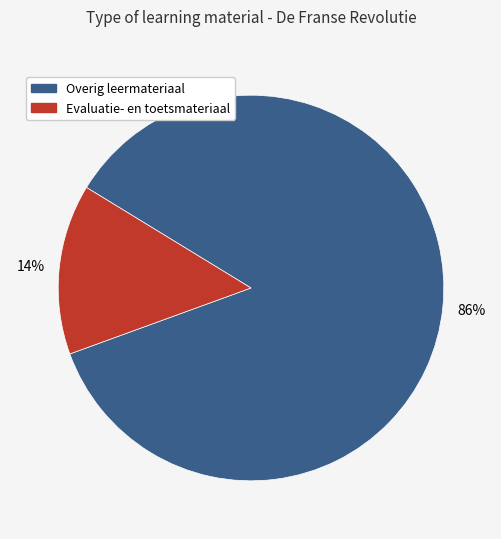

To the nearest percent, what is the average slice percentage?

50%